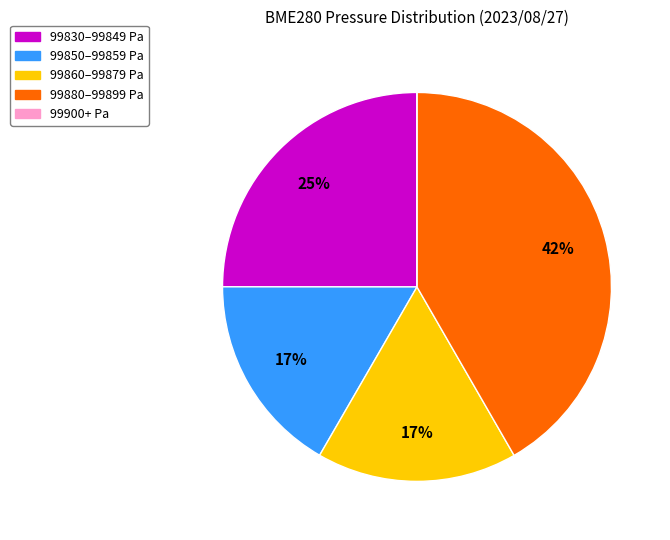

To the nearest percent, what is the difference between the largest and smallest slice percentages?

42%